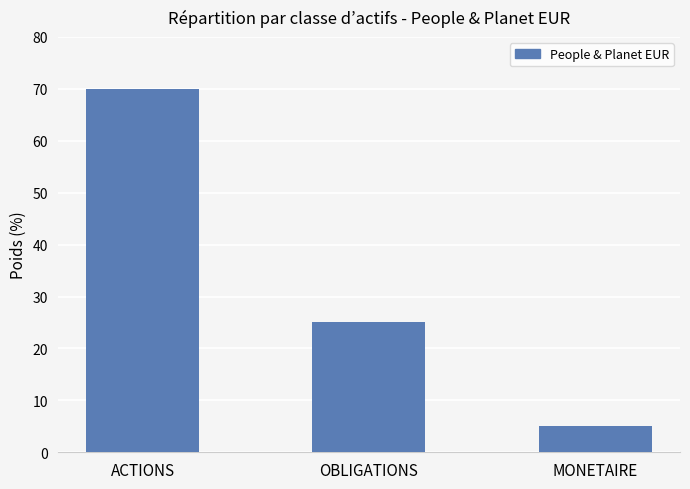

Approximately how many times larger is the value at MONETAIRE compared to OBLIGATIONS?

0.2